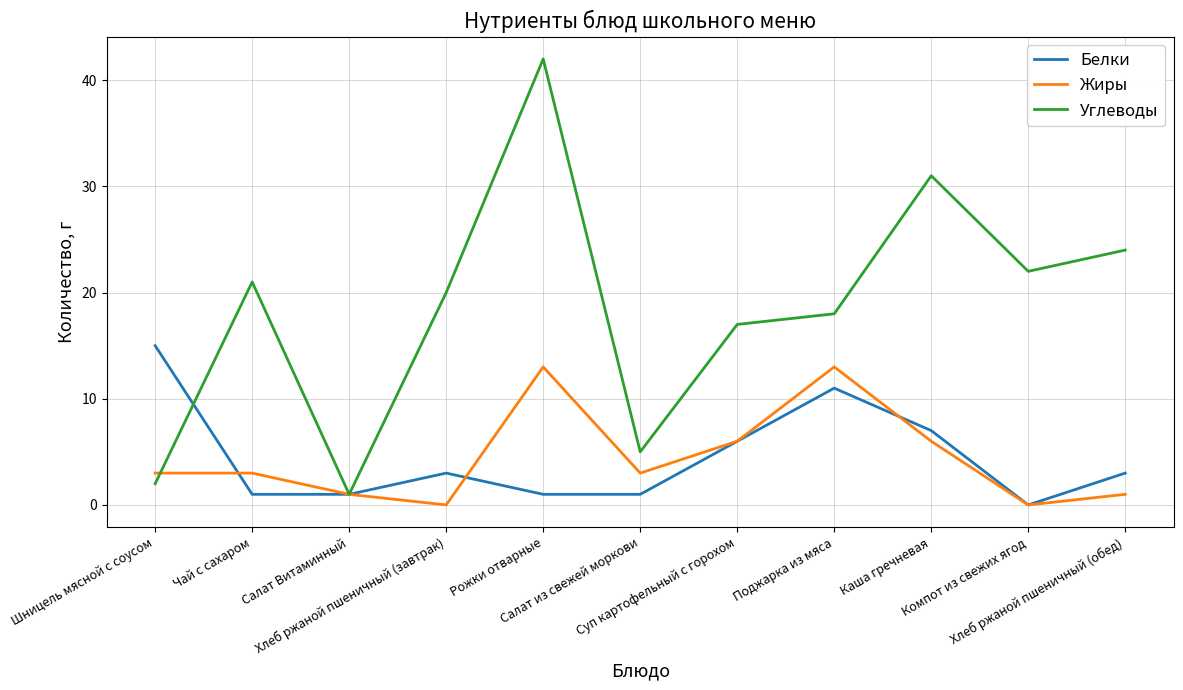

Rank the series by their maximum value, from lowest to highest.

Жиры, Белки, Углеводы